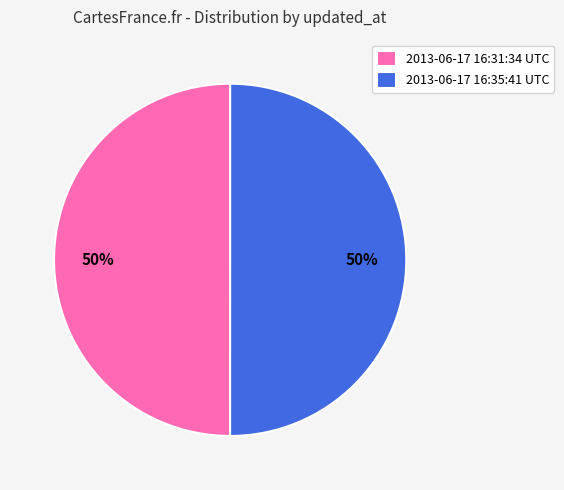

To the nearest percent, what is the average slice percentage?

50%